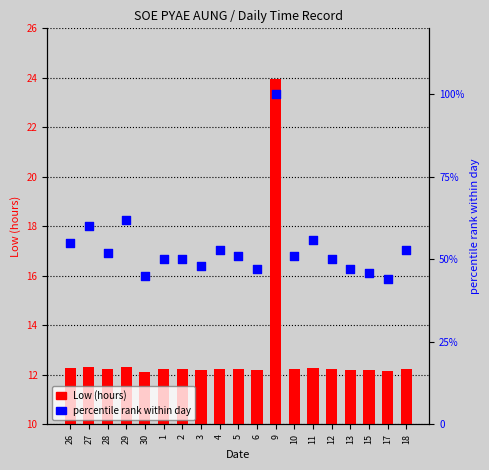

What is the total value across all series at 9?

124.0